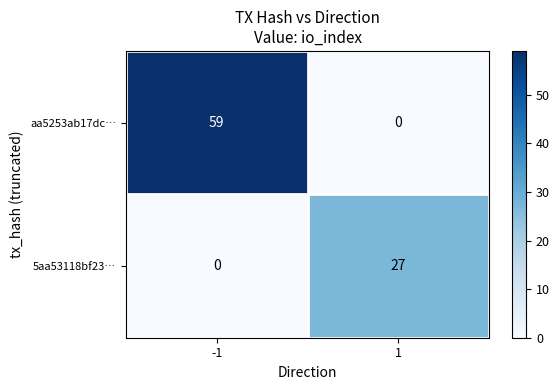

What is the total value across all series at -1?

59